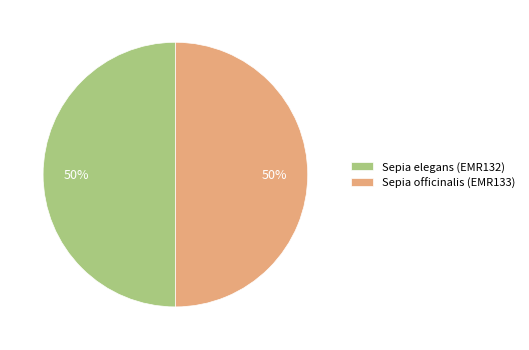

How many slices are in this pie chart?

2